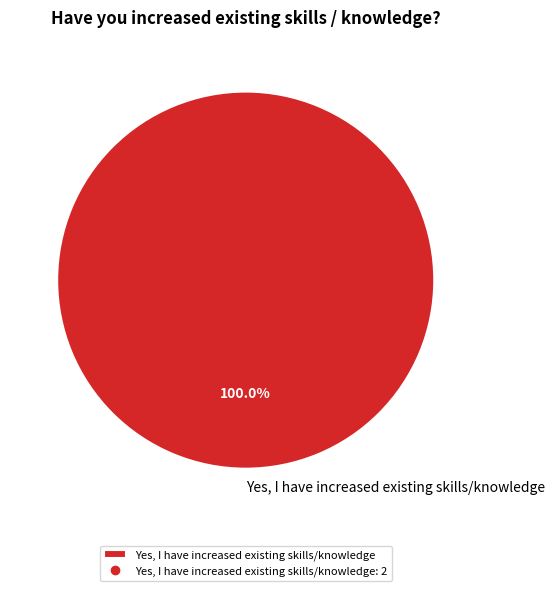

Rank the categories by value from lowest to highest.

Yes, I have increased existing skills/knowledge